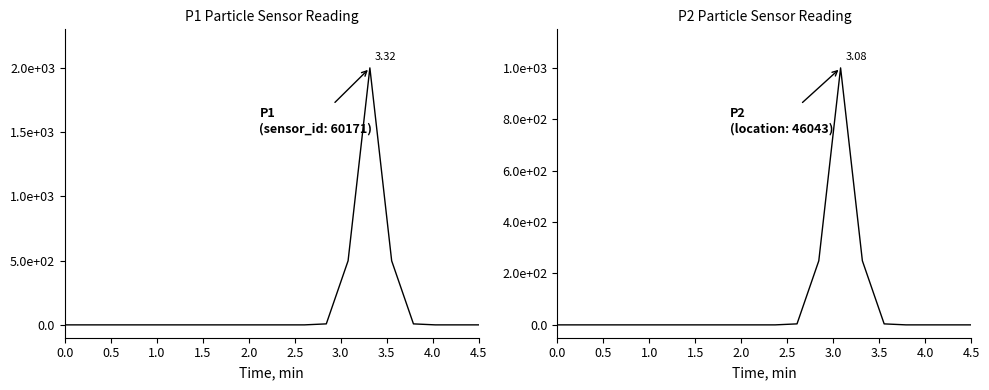

How many intersections are there between P2 and P1?

1